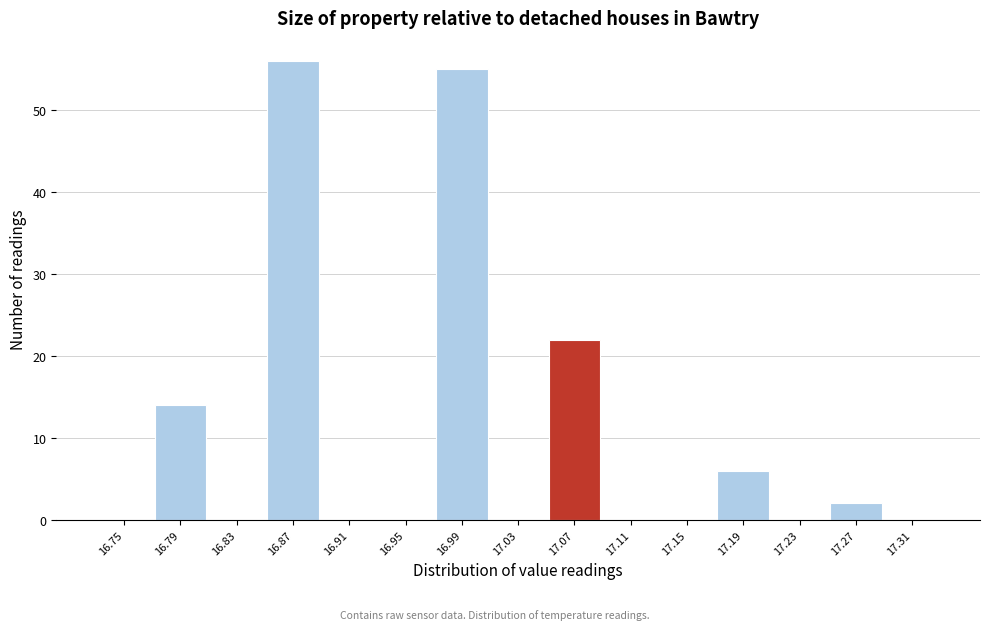

Reading left to right, what are all the values shown in this chart?

16.75=0	16.79=14	16.83=0	16.87=56	16.91=0	16.95=0	16.99=55	17.03=0	17.07=22	17.11=0	17.15=0	17.19=6	17.23=0	17.27=2	17.31=0